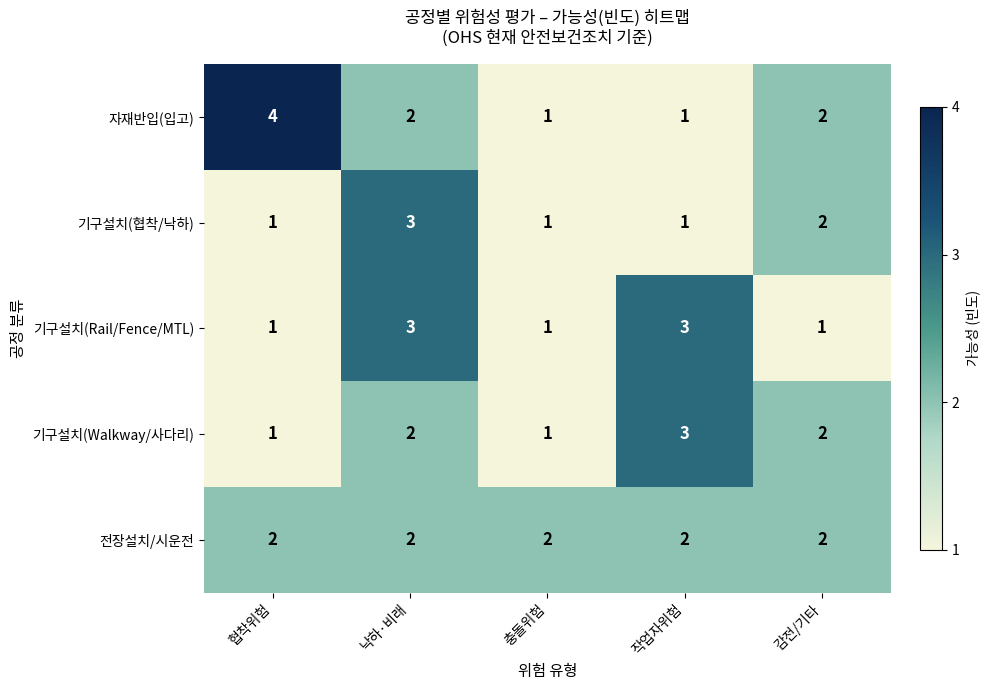

How many data points does each series have?

5